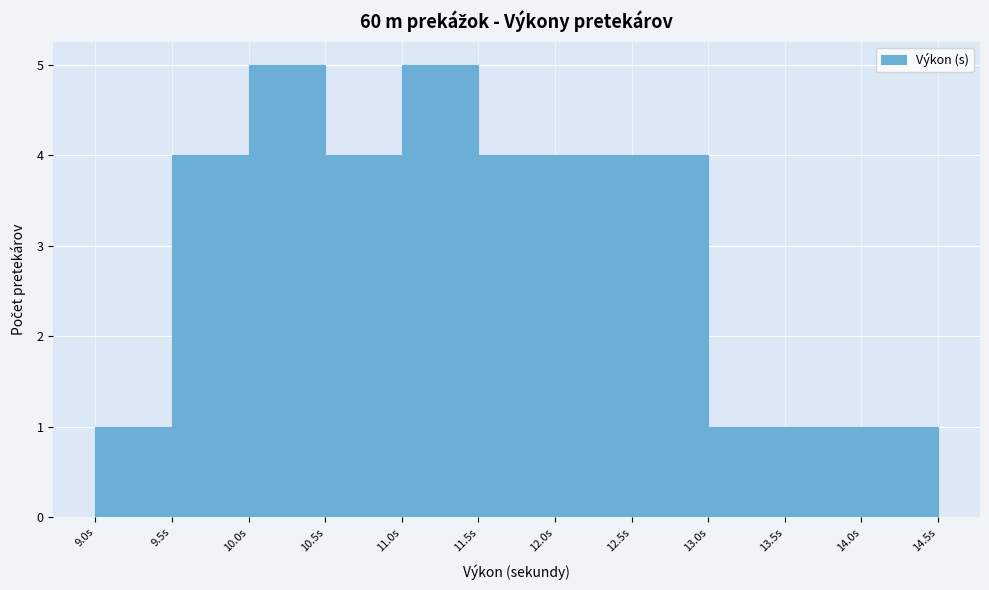

Reading left to right, transcribe this chart: for each bar, give the range it covers on the x-axis and its height. The values are not printed on the chart, so give them approximately, as read against the axis.

9.0 to 9.5: 1
9.5 to 10.0: 4
10.0 to 10.5: 5
10.5 to 11.0: 4
11.0 to 11.5: 5
11.5 to 12.0: 4
12.0 to 12.5: 4
12.5 to 13.0: 4
13.0 to 13.5: 1
13.5 to 14.0: 1
14.0 to 14.5: 1